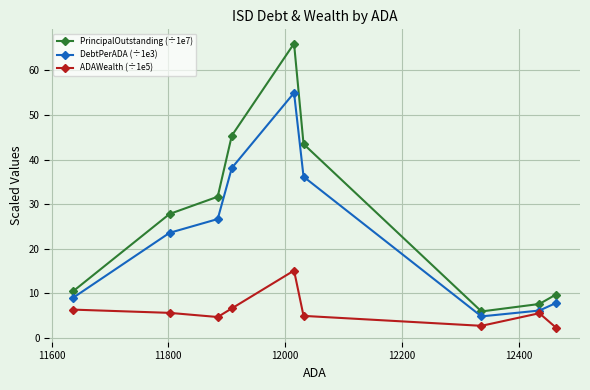

List the series in order of their peak value, highest first.

PrincipalOutstanding (÷1e7), DebtPerADA (÷1e3), ADAWealth (÷1e5)